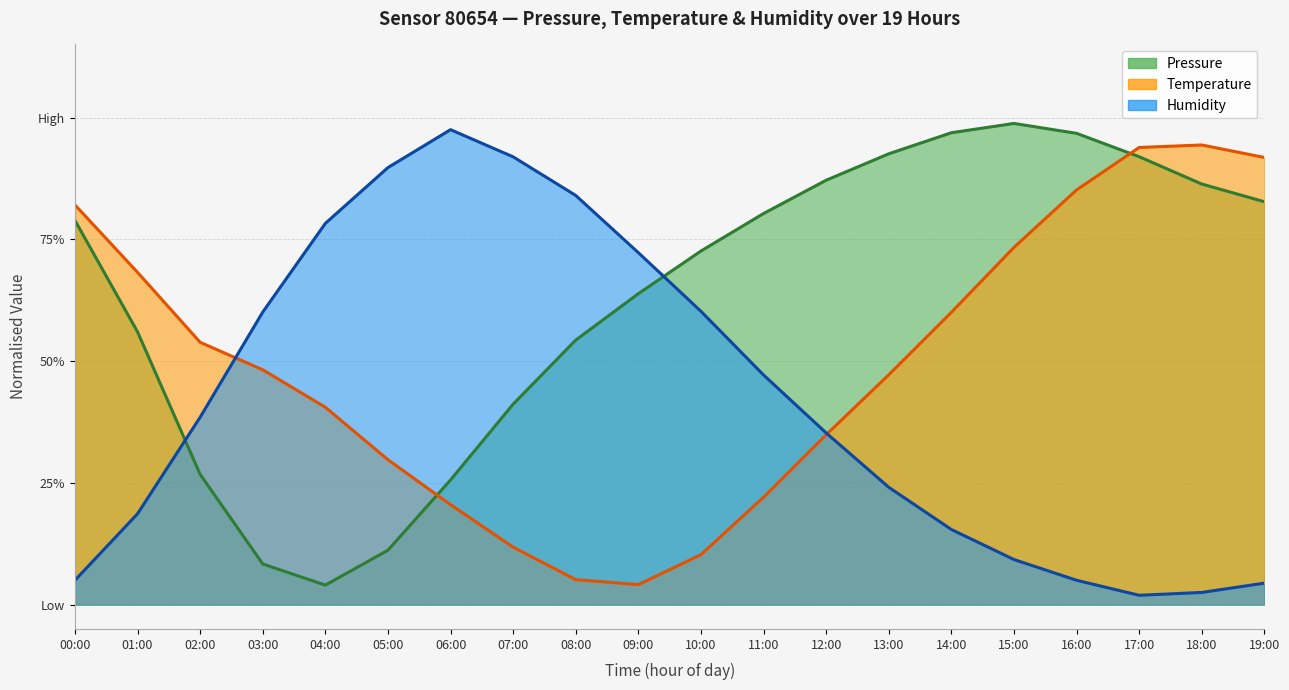

What are all the series names shown in the legend?

pressure, temperature, humidity